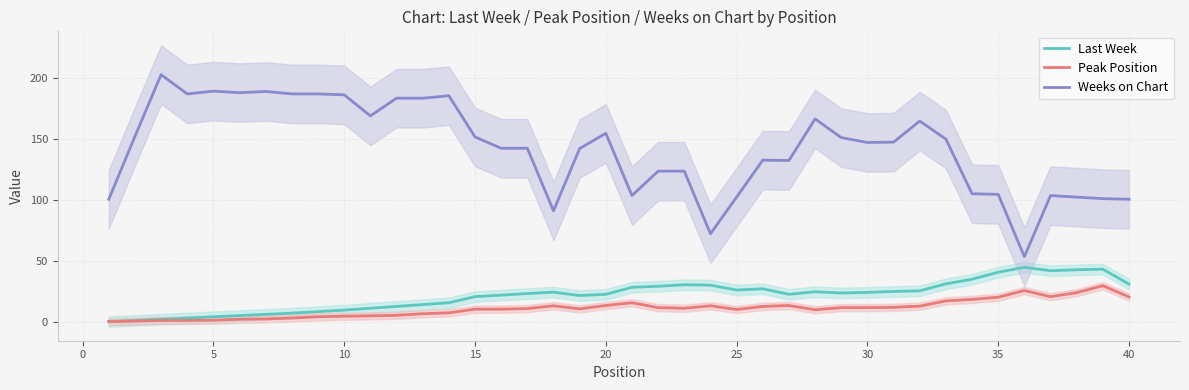

What are all the series names shown in the legend?

Last Week, Peak Position, Weeks on Chart